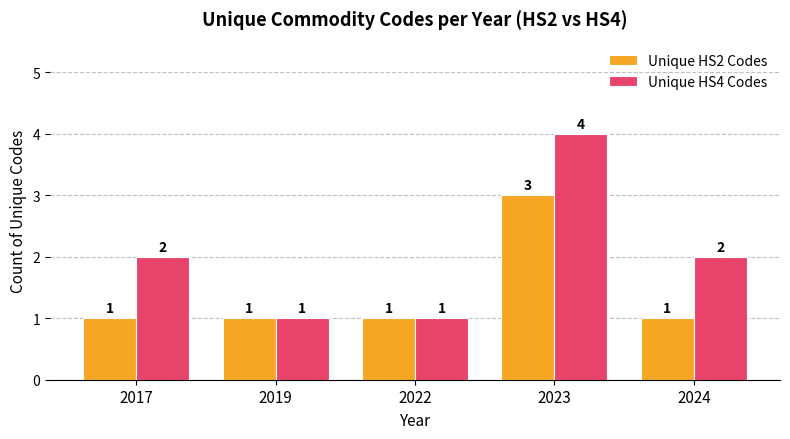

What is the difference between the second highest and second lowest values in the Unique HS4 Codes series?

1